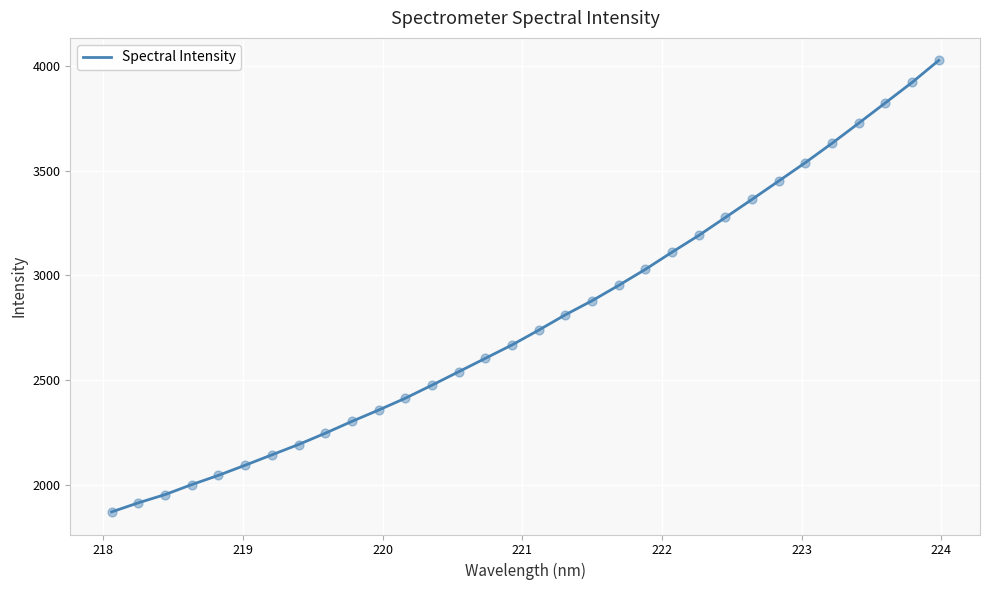

What is the maximum value shown in the chart?

4025.4